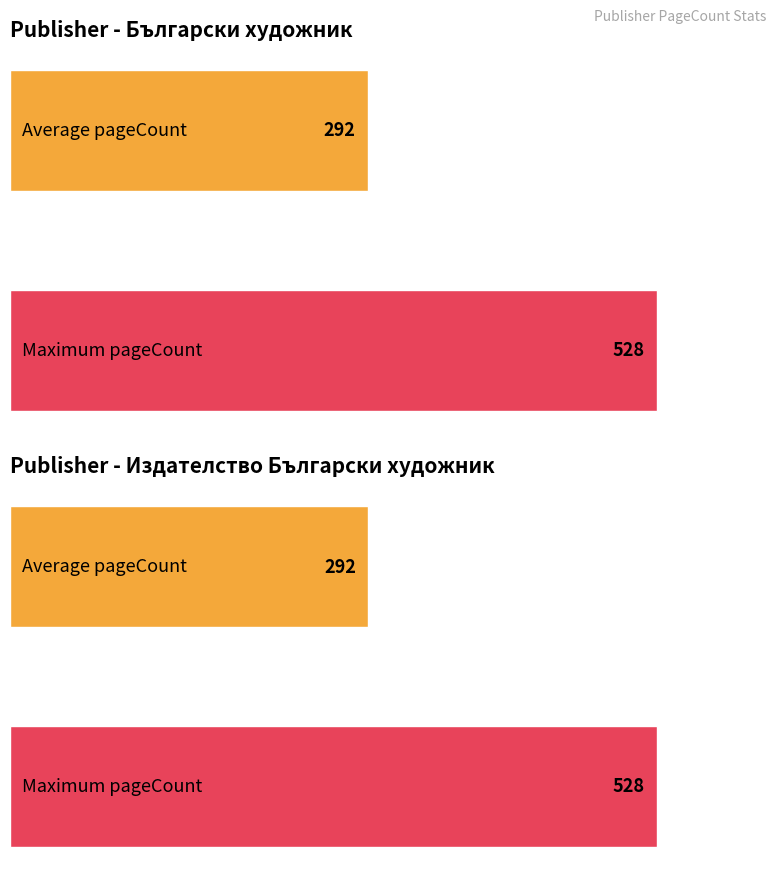

At which category does the chart reach its minimum across all series?

Издателство Български художник